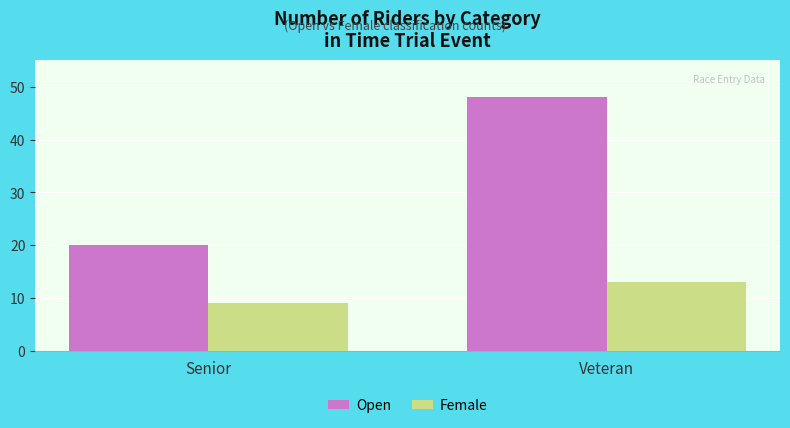

What is the sum of the Open values at Senior and Veteran?

68